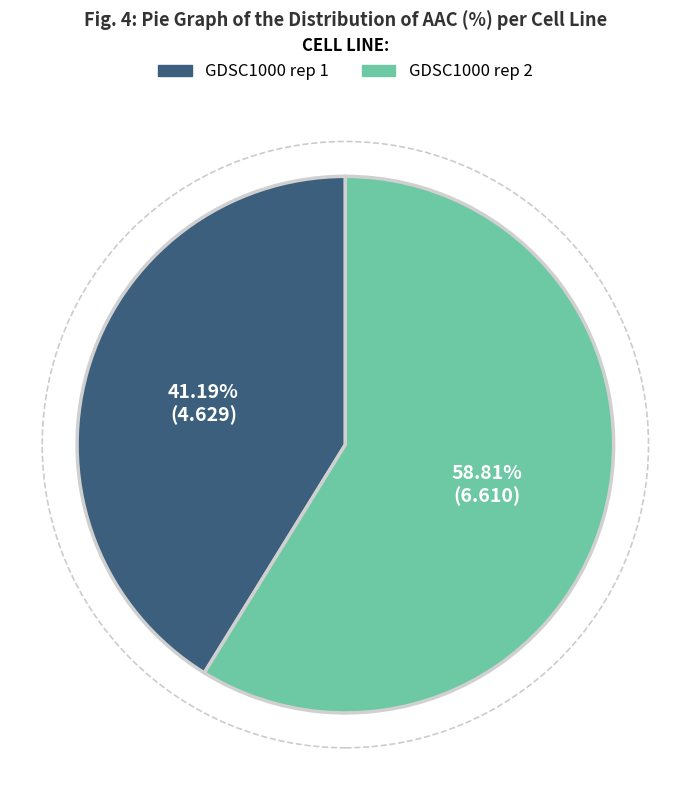

Which has a higher value, GDSC1000 rep 1 or GDSC1000 rep 2?

GDSC1000 rep 2